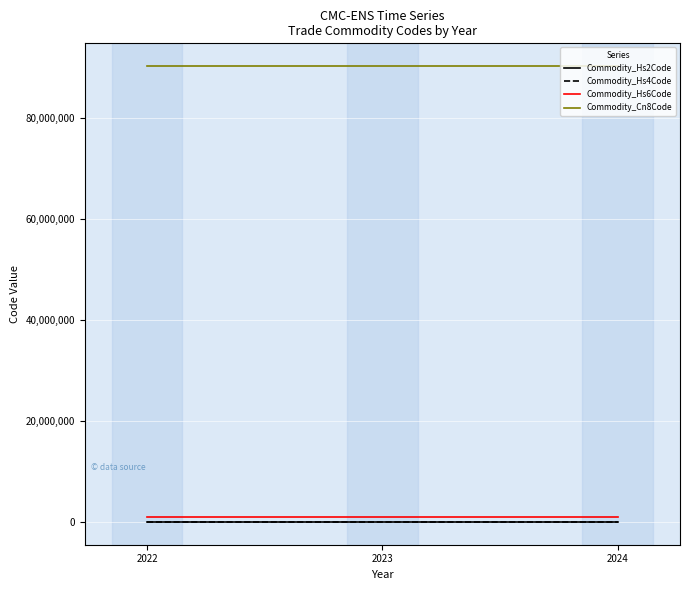

How many lines are shown in the chart?

4